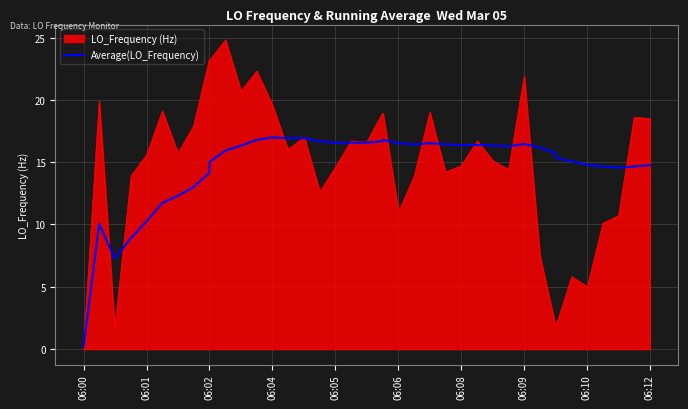

List the series in order of their peak value, highest first.

LO_Frequency (Hz), Average(LO_Frequency)